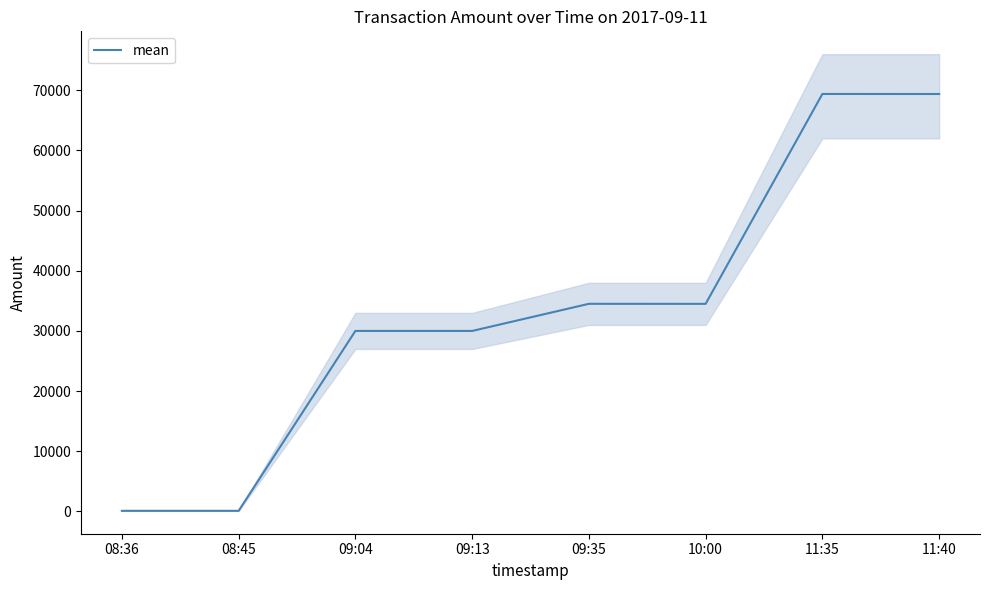

The chart shows a value of 10059.5 at 10:00. True or false?

False